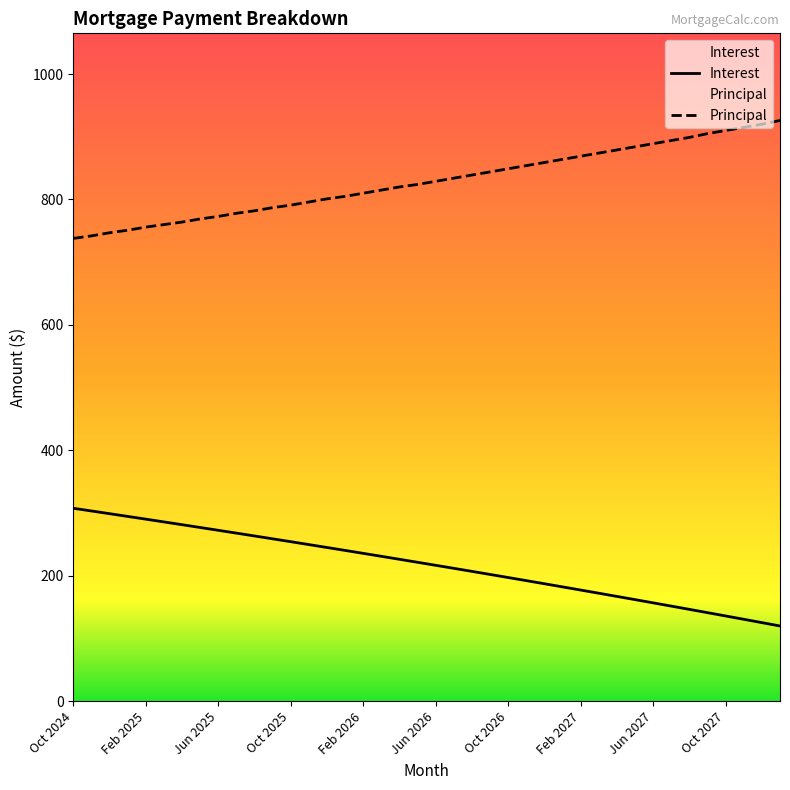

True or false: Interest and Principal cross at least once.

False